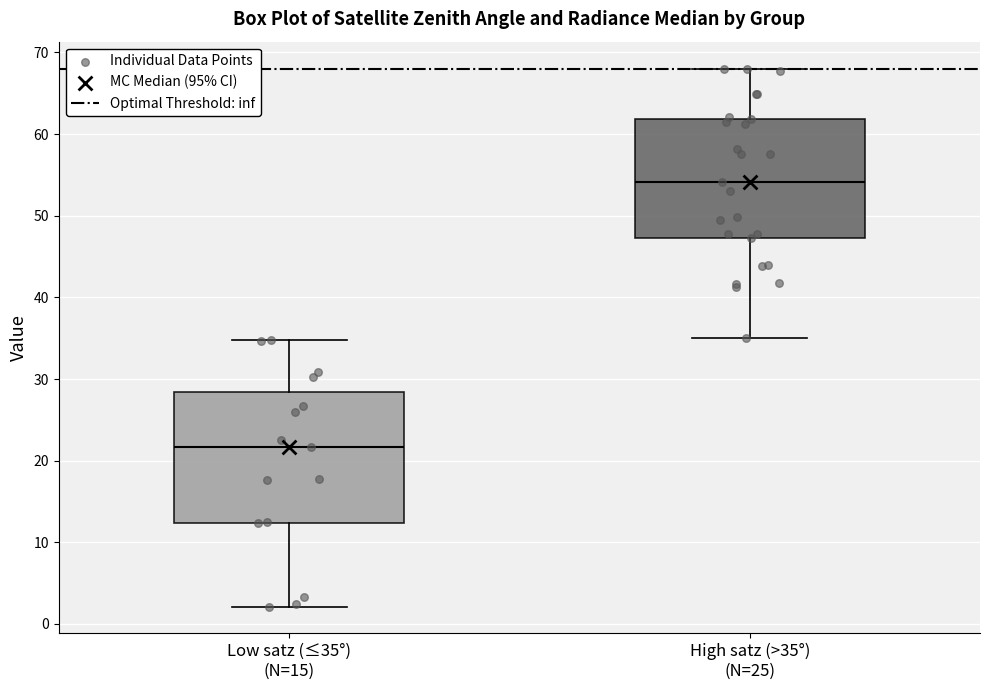

Reading left to right, transcribe this box plot: for each box, give where its median line is, the range the box spans, and where its two whiskers end, as read against the y-axis. The values are not printed on the chart, so give them approximately, as read against the axis.

Low satz (≤35°) (N=15): median 22, box 12 to 28, whiskers 2 to 35
High satz (>35°) (N=25): median 54, box 47 to 62, whiskers 35 to 68